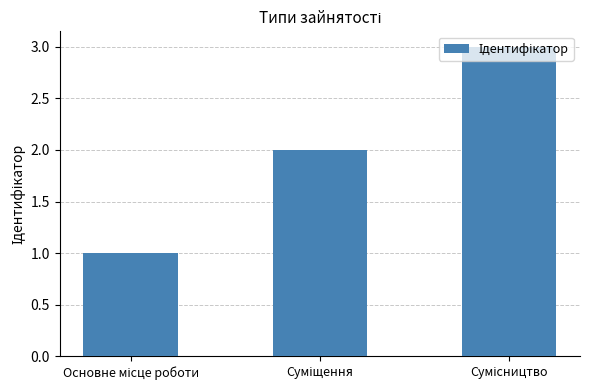

How many categories are shown in the chart?

3